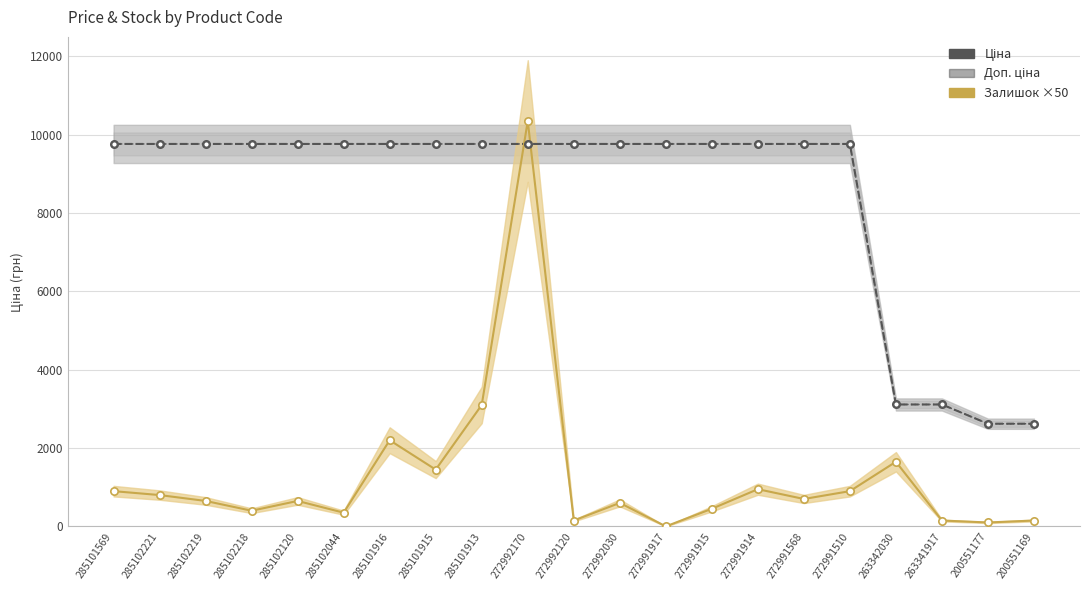

At how many categories does at least one series exceed 1708?

21